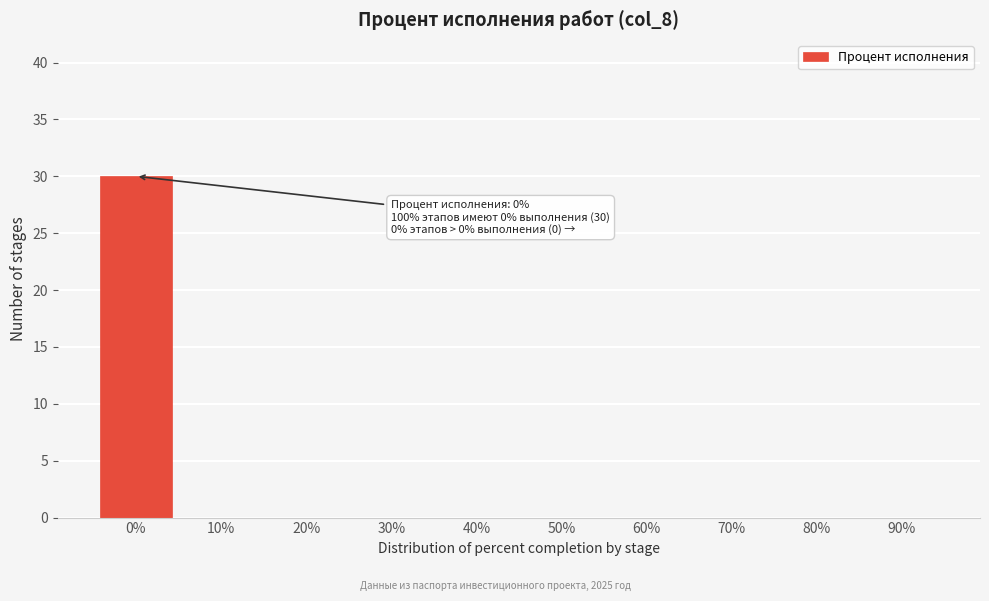

Reading right to left, what are all the values shown in this chart?

90%=0	80%=0	70%=0	60%=0	50%=0	40%=0	30%=0	20%=0	10%=0	0%=30